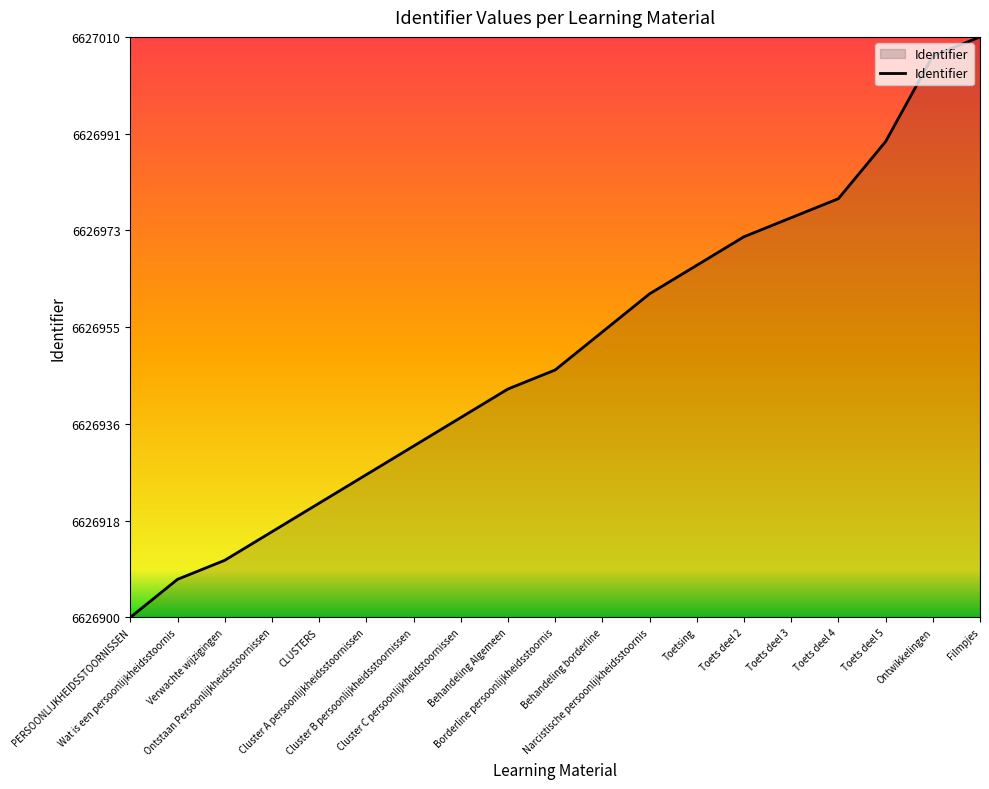

List the labels in order of value, largest first.

Filmpjes, Ontwikkelingen, Toets deel 5, Toets deel 4, Toets deel 3, Toets deel 2, Toetsing, Narcistische persoonlijkheidsstoornis, Behandeling borderline, Borderline persoonlijkheidsstoornis, Behandeling Algemeen, Cluster C persoonlijkheidstoornissen, Cluster B persoonlijkheidsstoornissen, Cluster A persoonlijkheidsstoornissen, CLUSTERS, Ontstaan Persoonlijkheidsstoornissen, Verwachte wijzigingen, Wat is een persoonlijkheidsstoornis, PERSOONLIJKHEIDSSTOORNISSEN